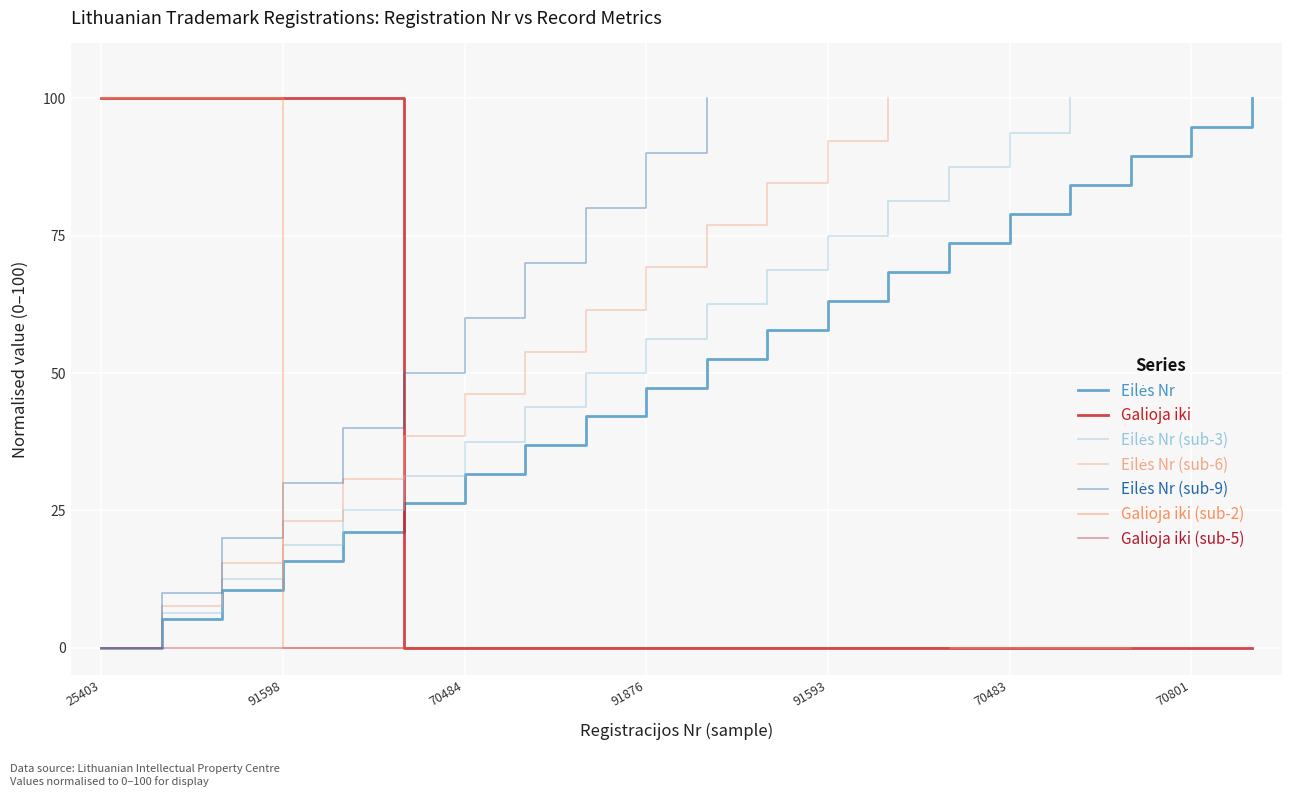

Which has a higher value, 70484 or 70482?

70484